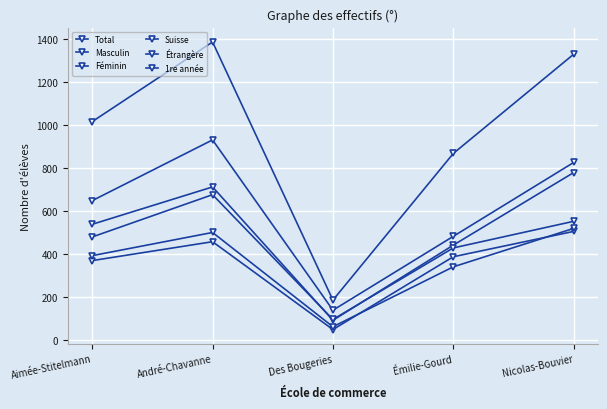

List the series in order of their peak value, lowest first.

Étrangère, 1re année, Féminin, Masculin, Suisse, Total